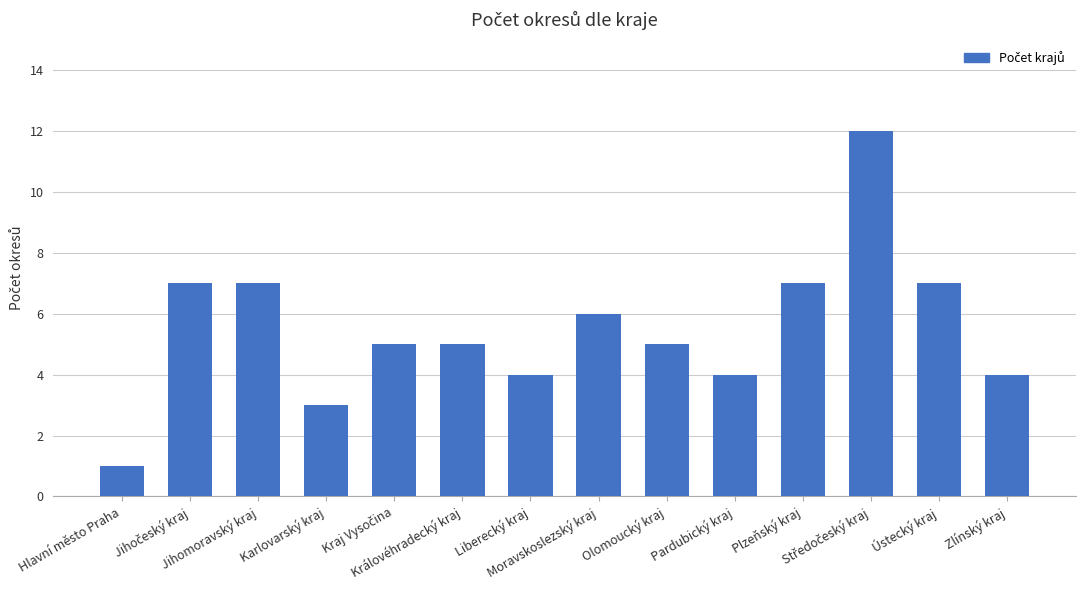

What is the value of the 2nd bar from the left?

7